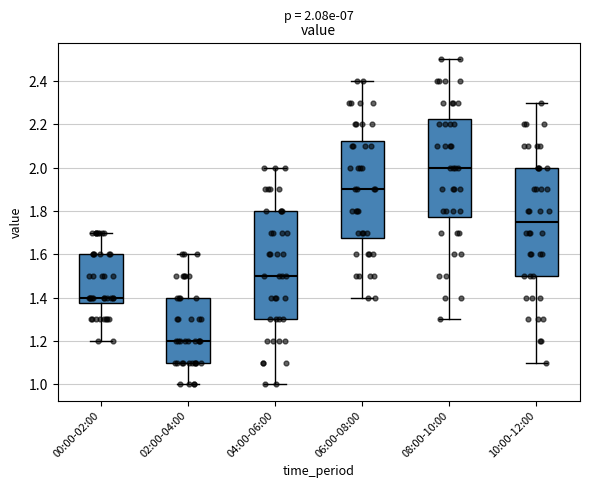

Which box has the highest median line?

08:00-10:00